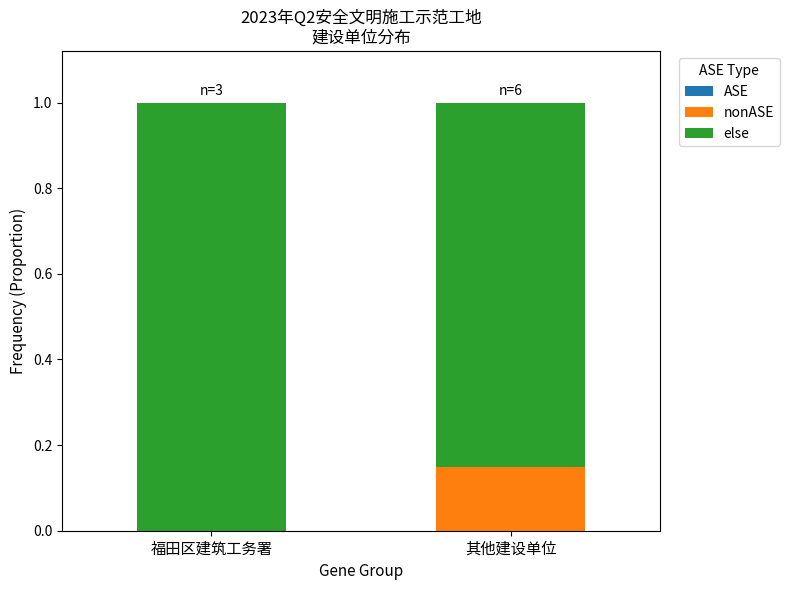

What is the total value across all series at 其他建设单位?

1.0